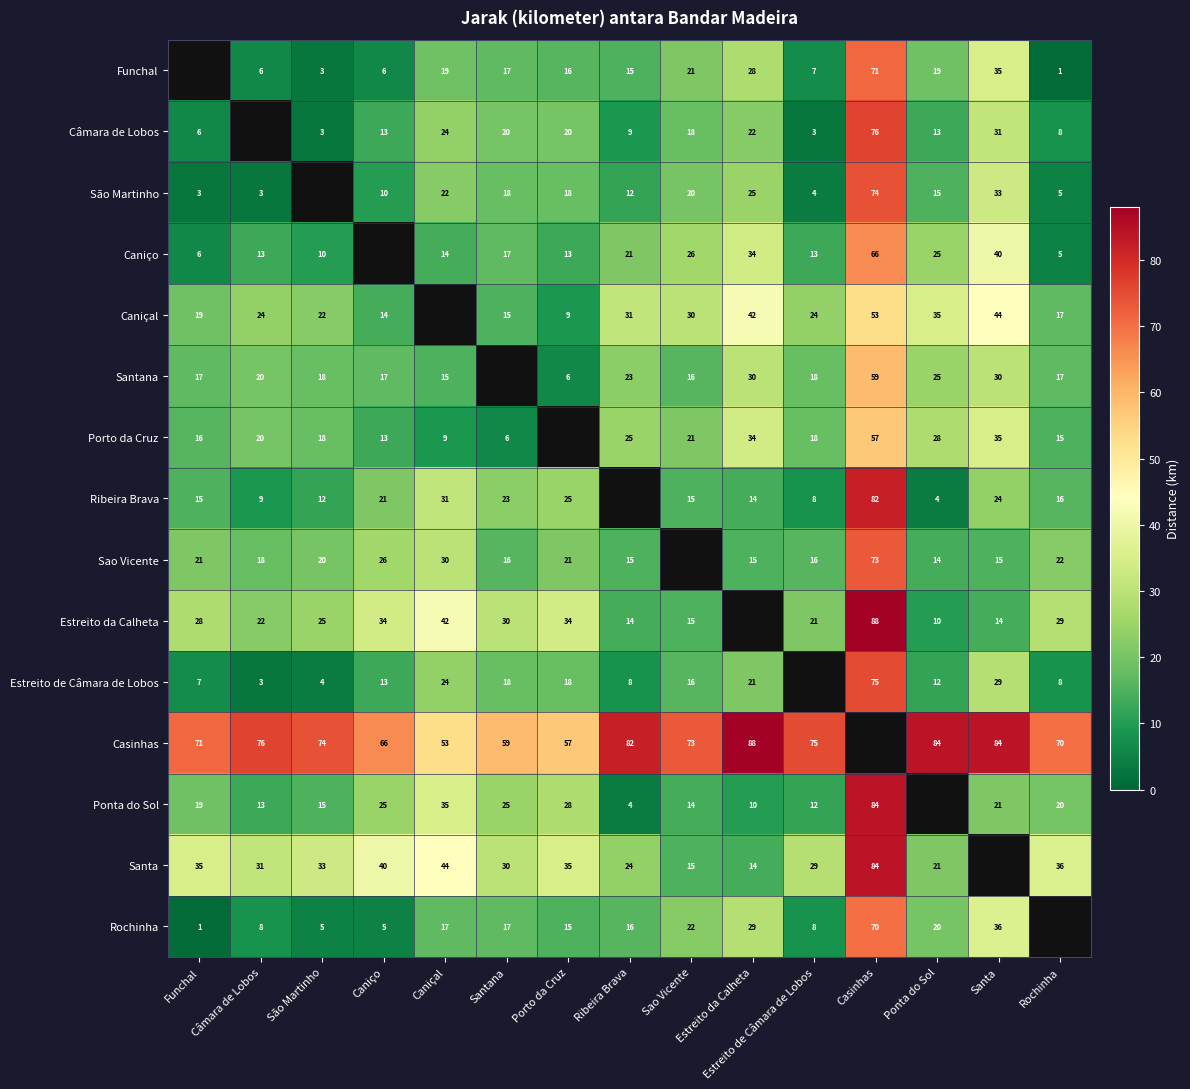

True or false: Estreito de Câmara de Lobos has a value of 29 at Santa.

True